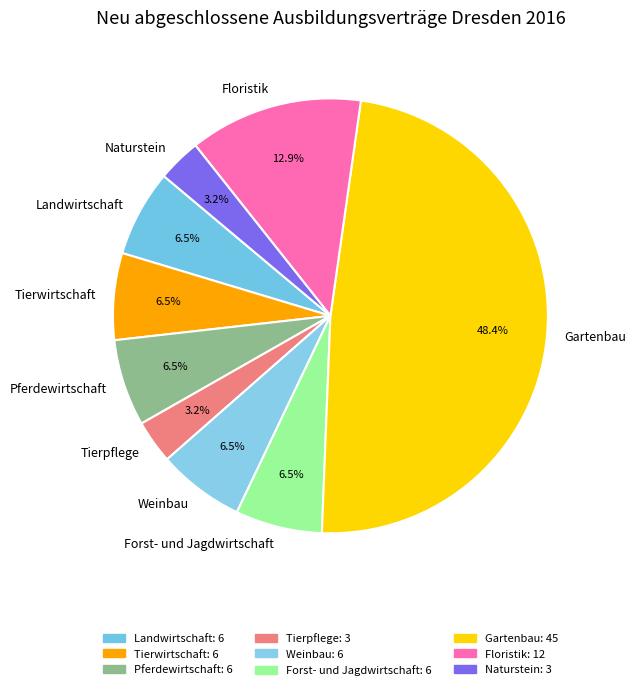

What is the largest slice in the pie chart?

Gartenbau